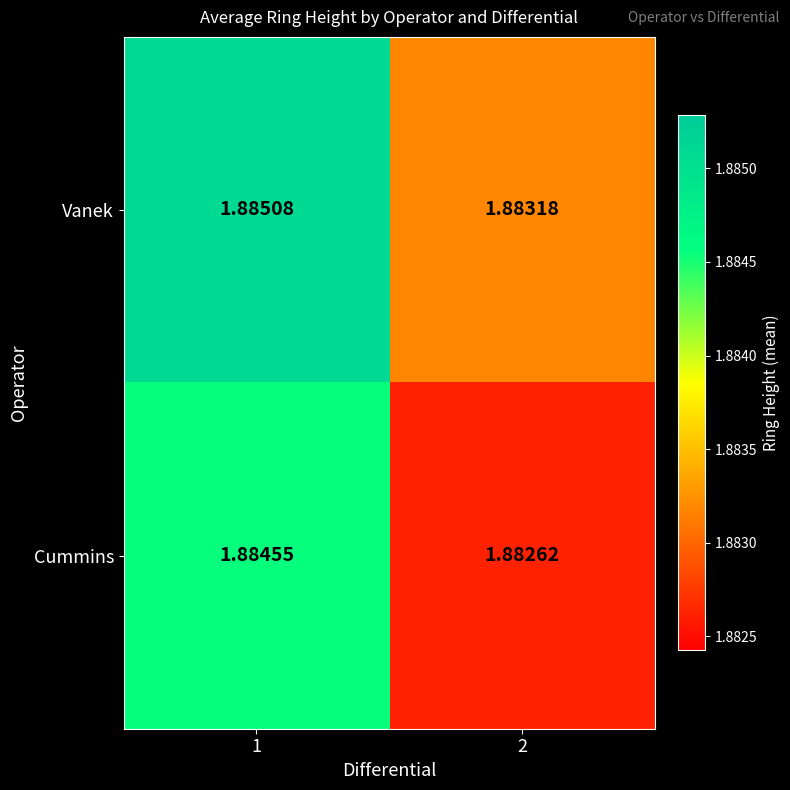

Which series has the largest range (max minus min)?

Cummins